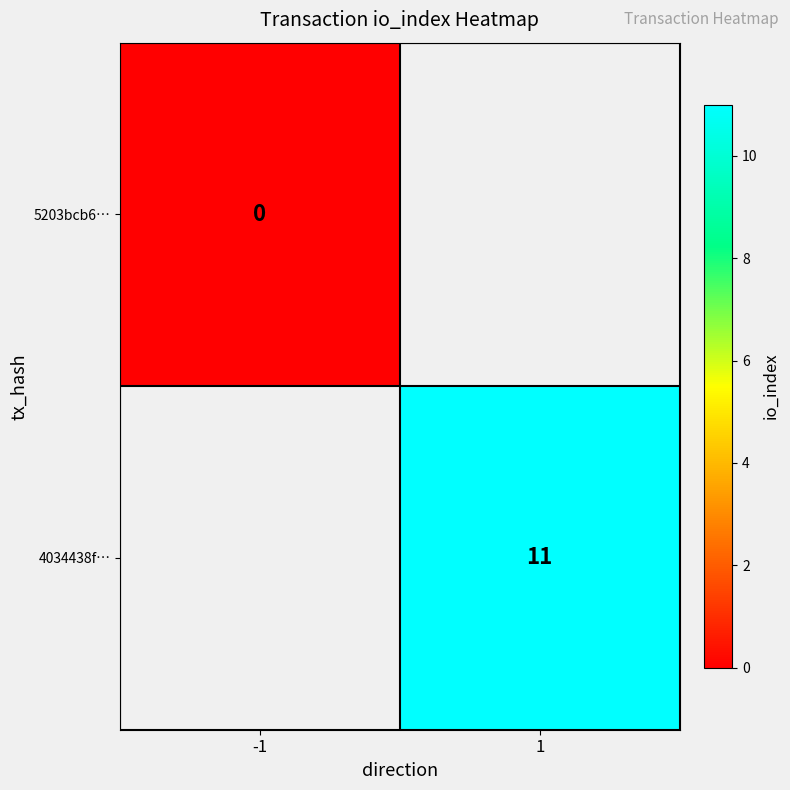

True or false: 4034438f… has a value of 11 at 1.

True